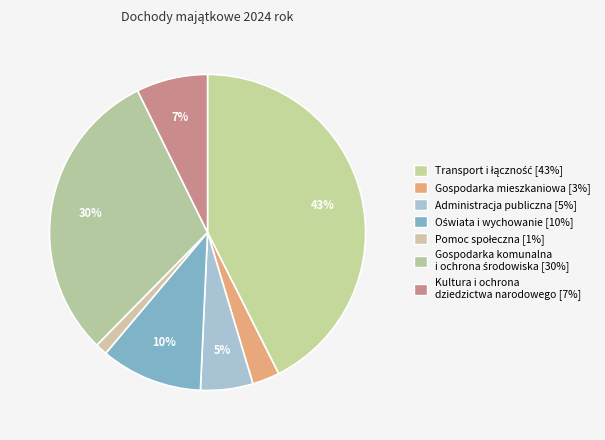

How many segments does this pie chart have?

7